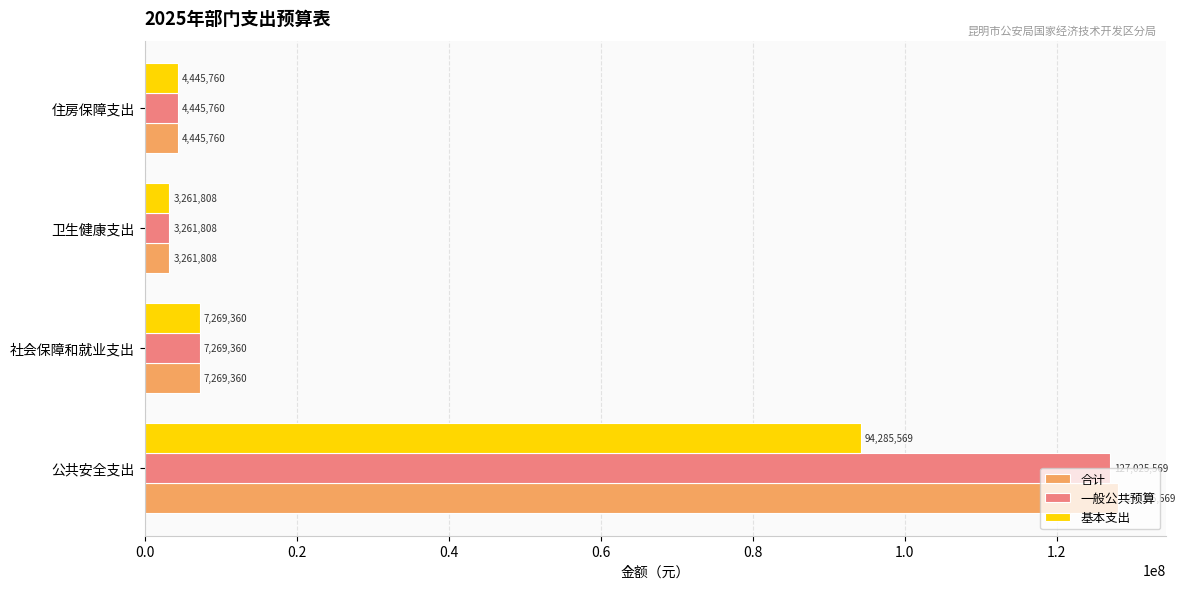

What is the minimum value shown in the chart?

3261808.0